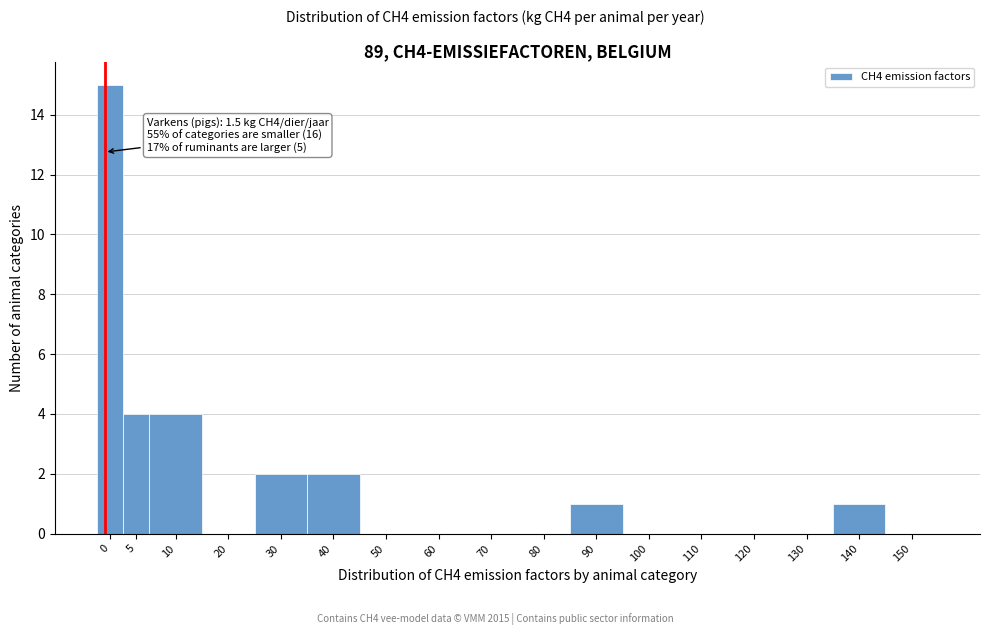

Reading right to left, list all the values displayed in this chart.

150=0	140=1	130=0	120=0	110=0	100=0	90=1	80=0	70=0	60=0	50=0	40=2	30=2	20=0	10=4	5=4	0=15